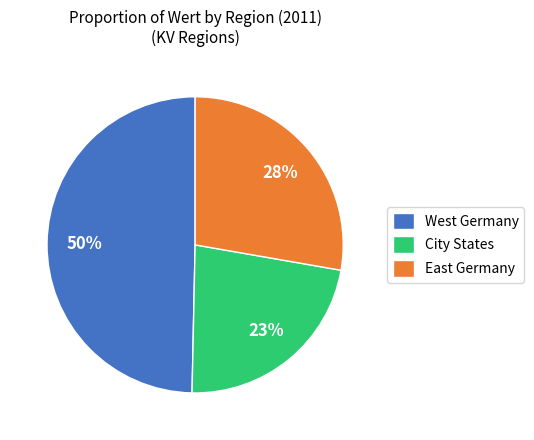

To the nearest percent, what portion does East Germany represent?

28%